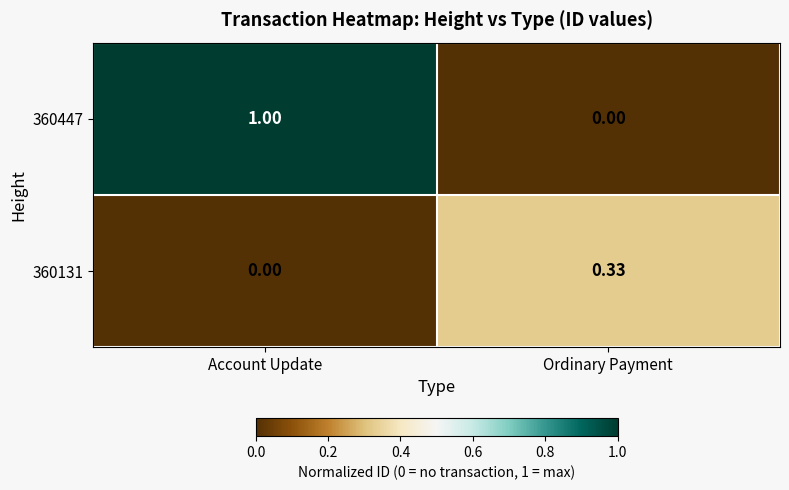

Rank the categories by 360131 value from lowest to highest.

Account Update, Ordinary Payment